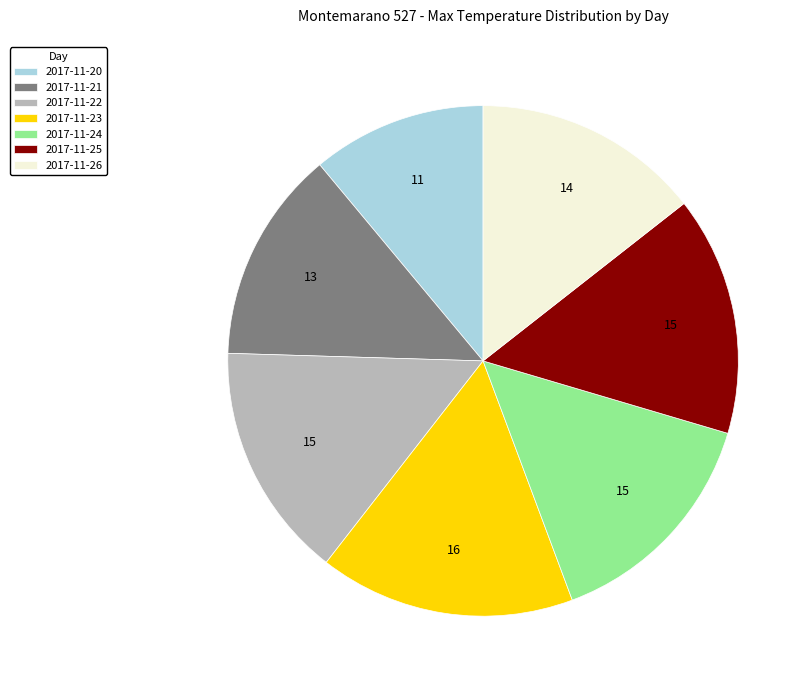

Does any single category account for the majority?

No